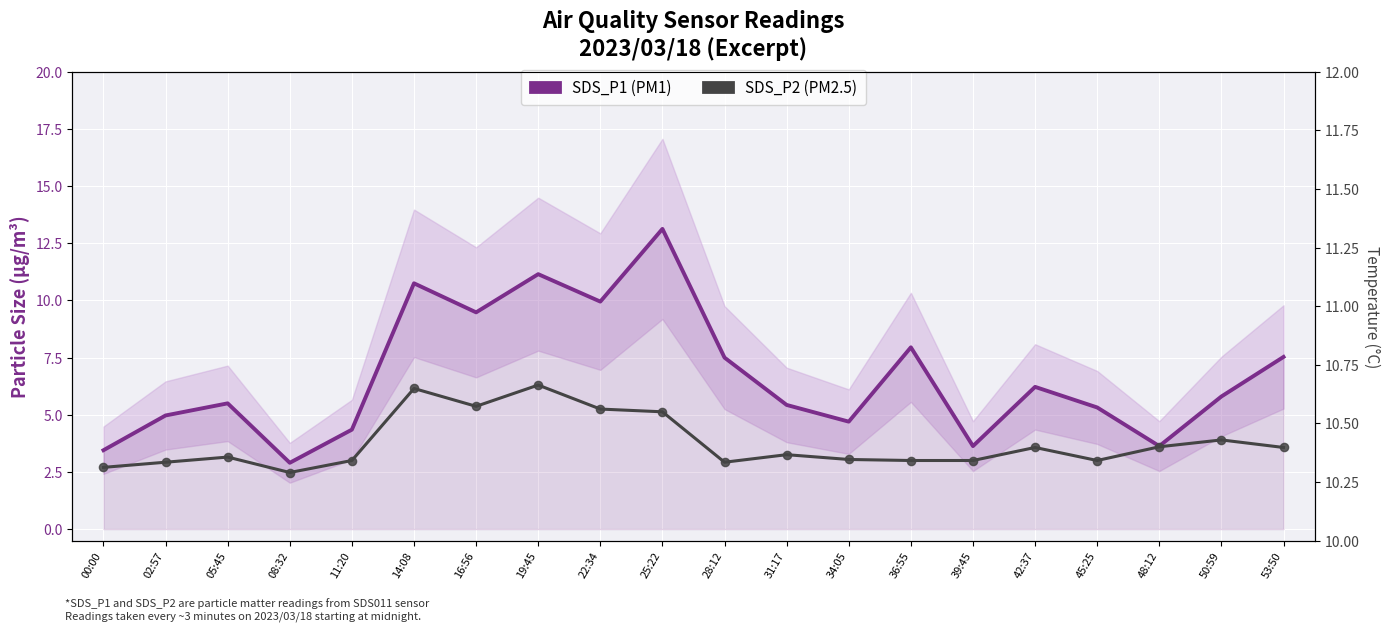

At how many categories does at least one series exceed 4?

16